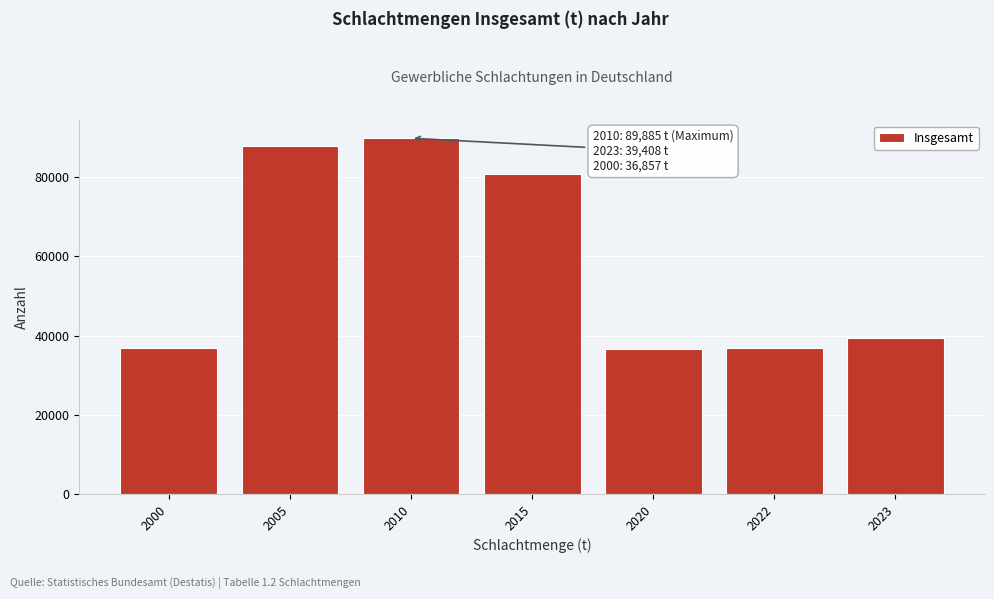

What is the change in value from 2000 to 2005?

+51172